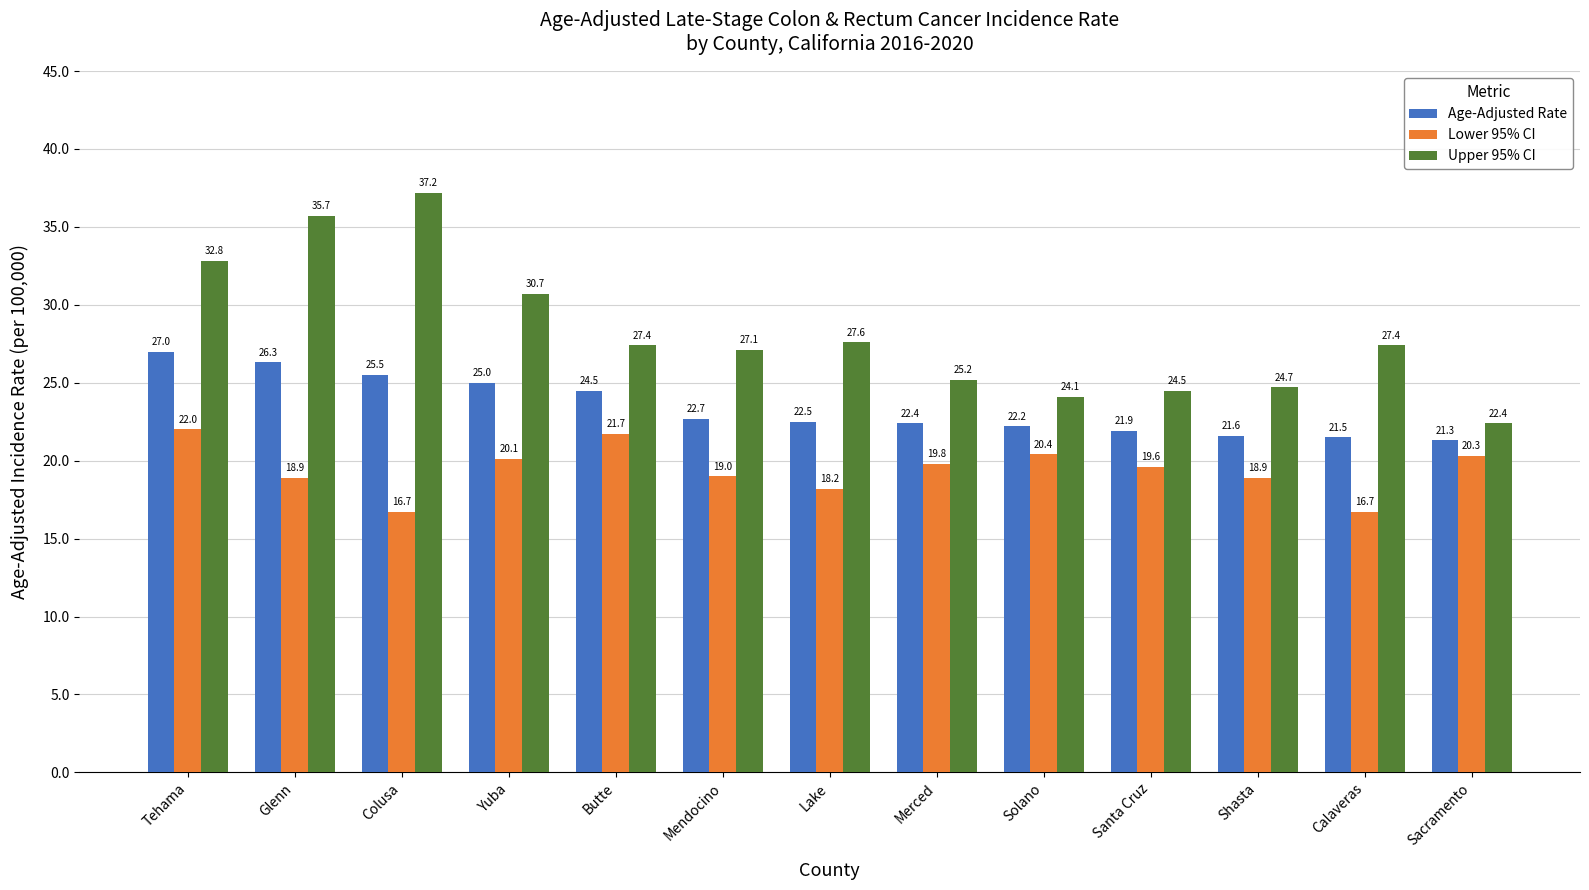

How many bars are there in total?

39